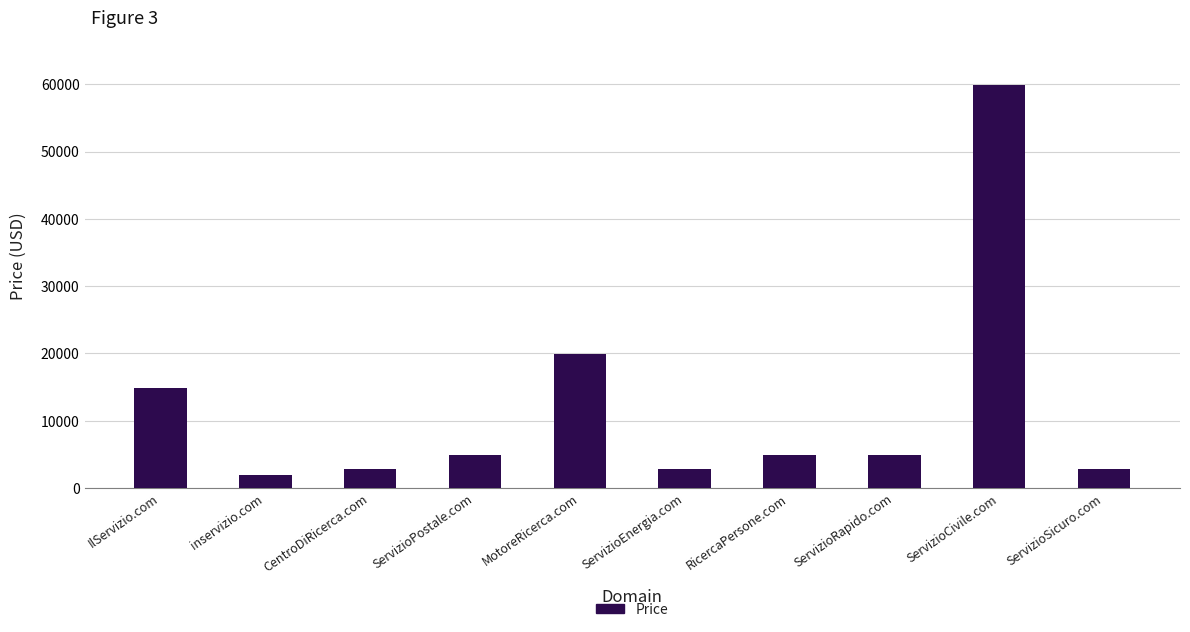

What position from the left is ServizioEnergia.com?

6